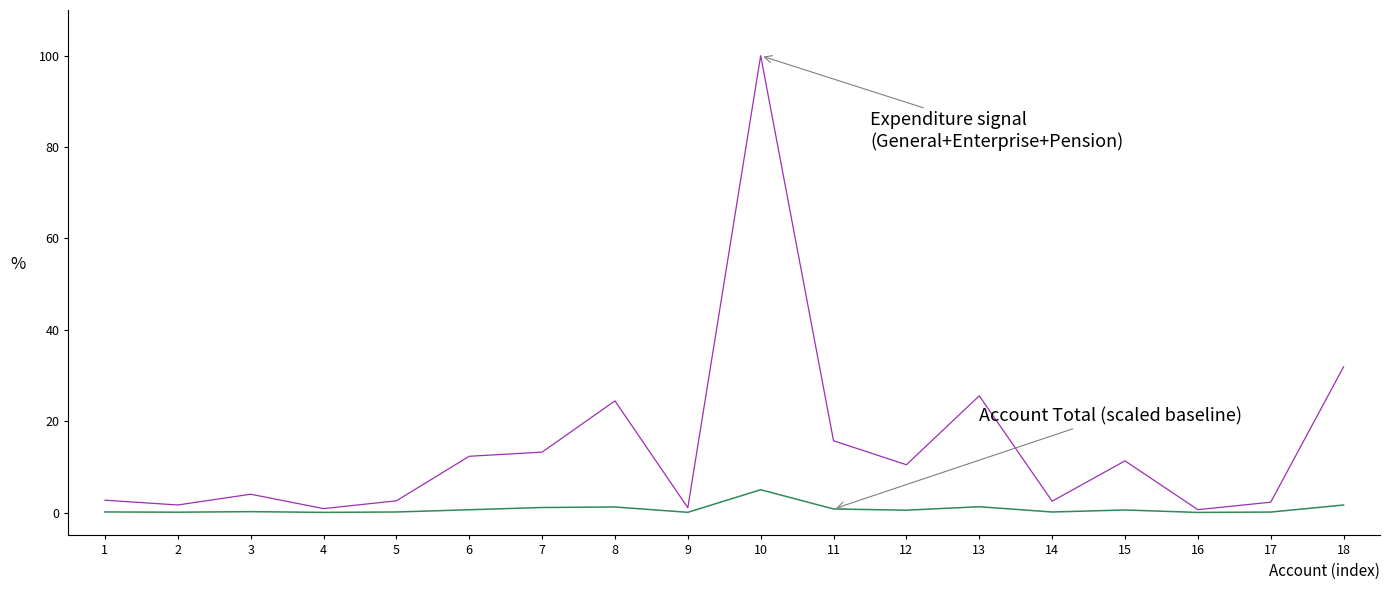

How many distinct data groups are displayed?

2